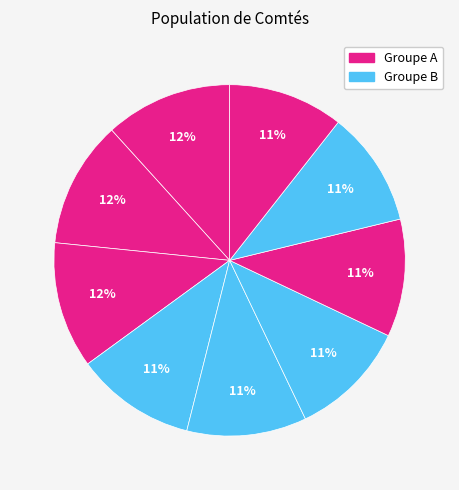

How many slices are in this pie chart?

9